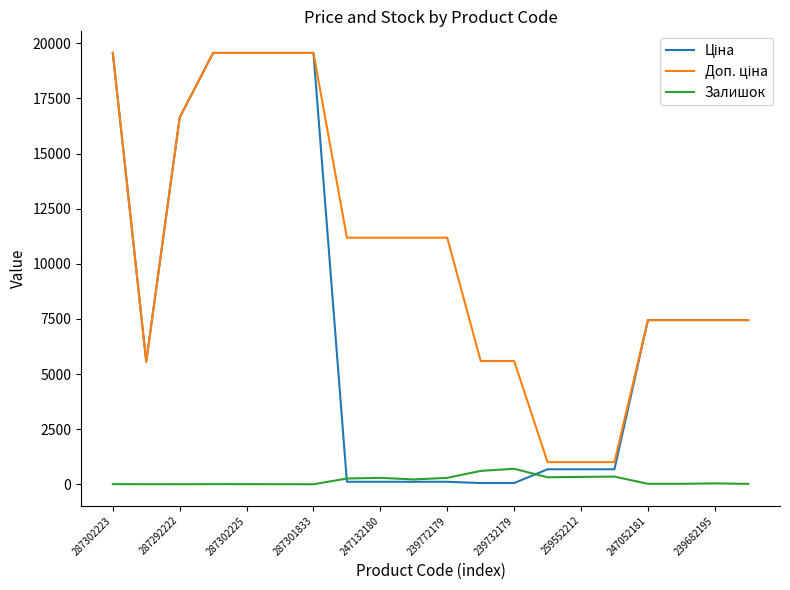

What is the maximum value shown in the chart?

19564.9